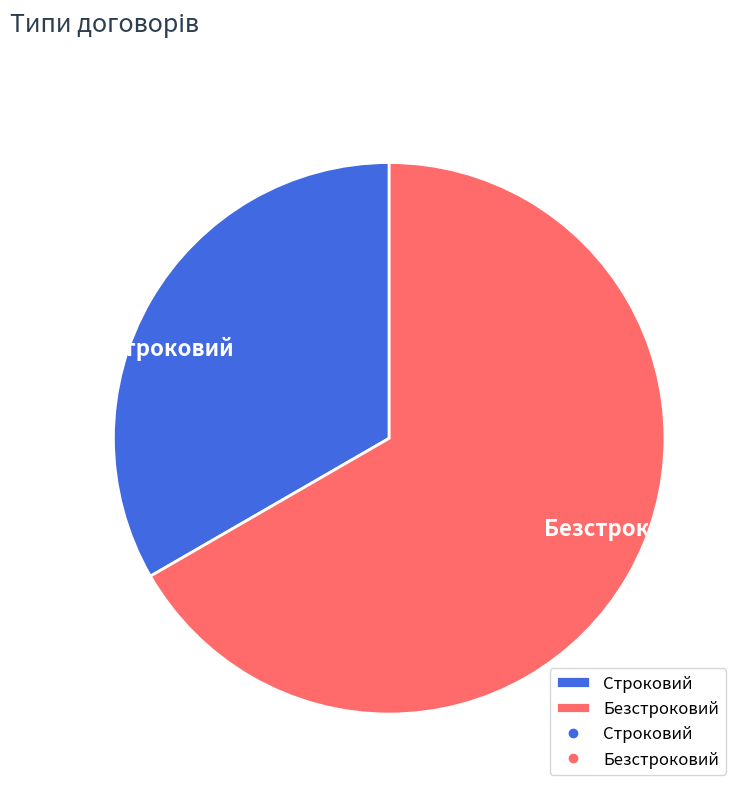

Rank the categories by value from highest to lowest.

Безстроковий, Строковий